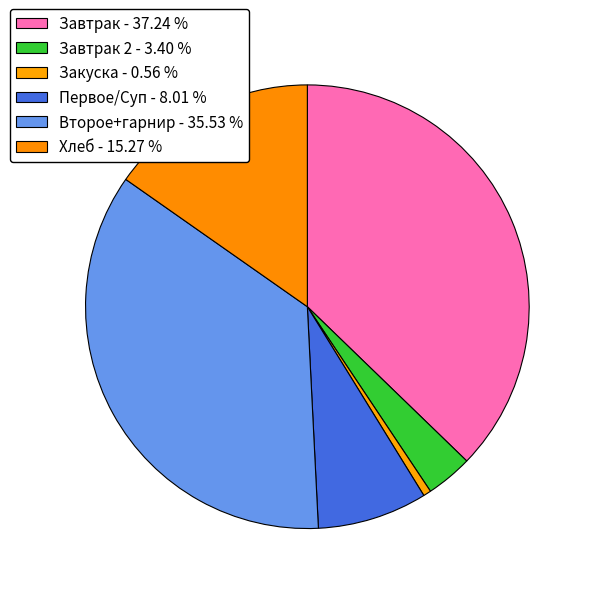

How many segments does this pie chart have?

6